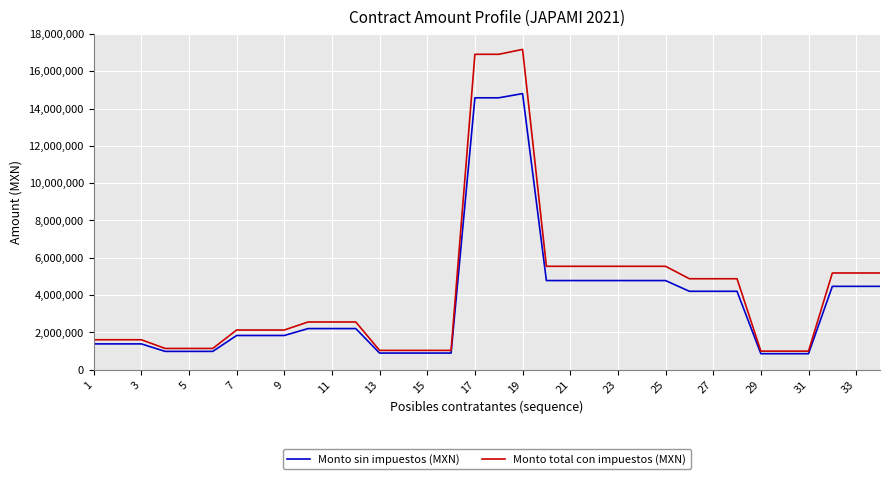

Which series has the widest spread of values?

Monto total con impuestos (MXN)